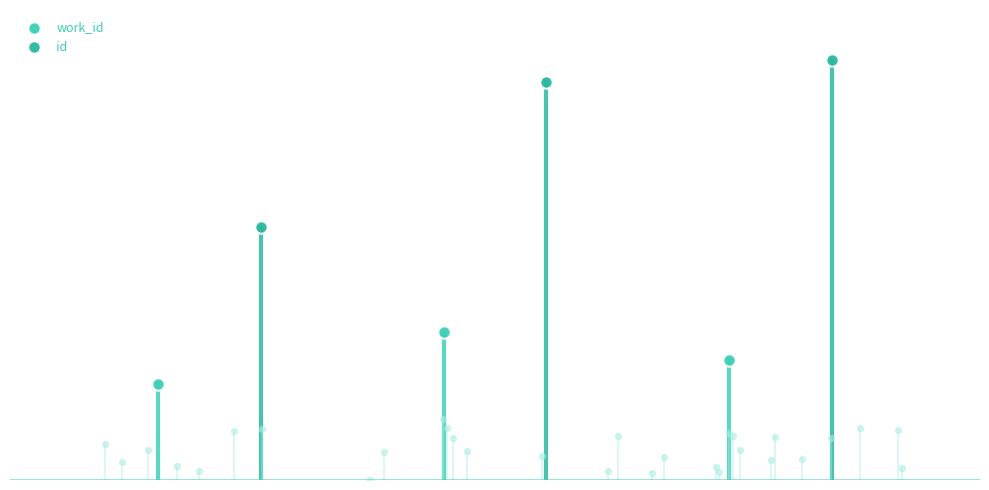

Which series reaches the maximum Y coordinate?

id